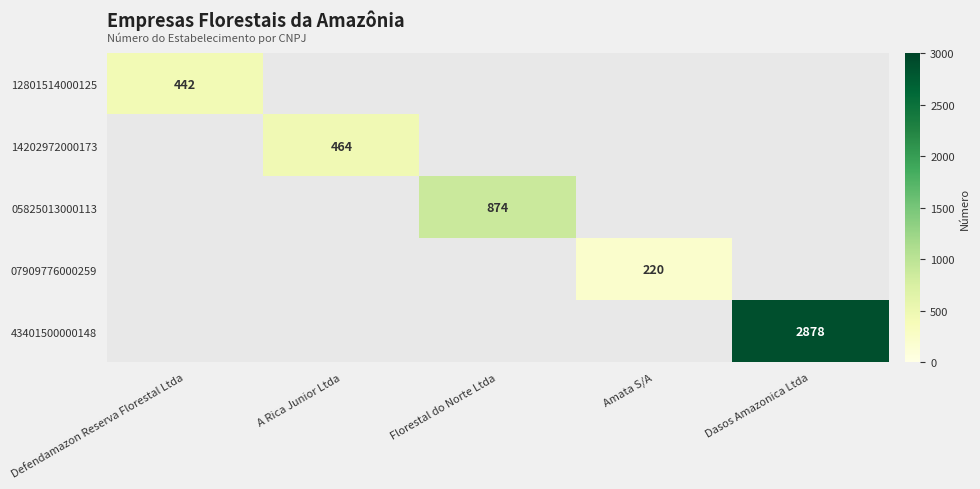

List the labels in order of 12801514000125 value, largest first.

Defendamazon Reserva Florestal Ltda, A Rica Junior Ltda, Florestal do Norte Ltda, Amata S/A, Dasos Amazonica Ltda